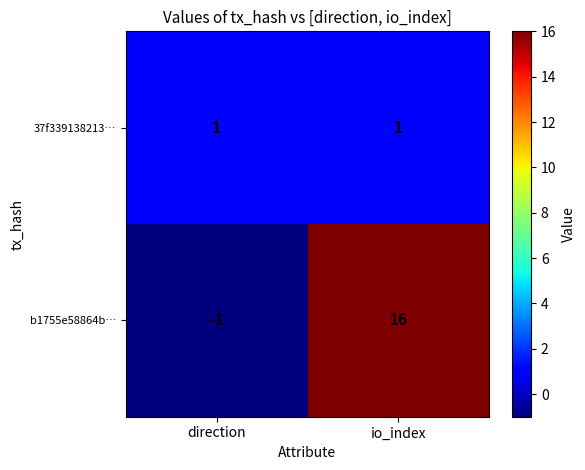

What is the average value of the b1755e58864b… series?

8